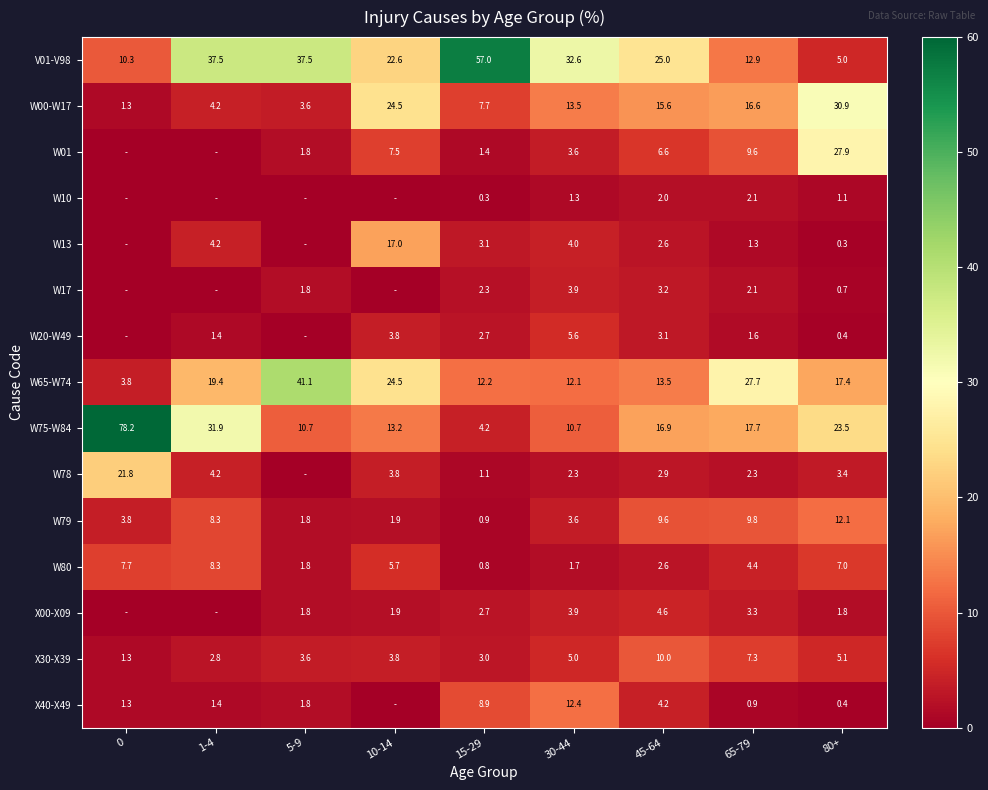

At how many categories does at least one series exceed 4?

9